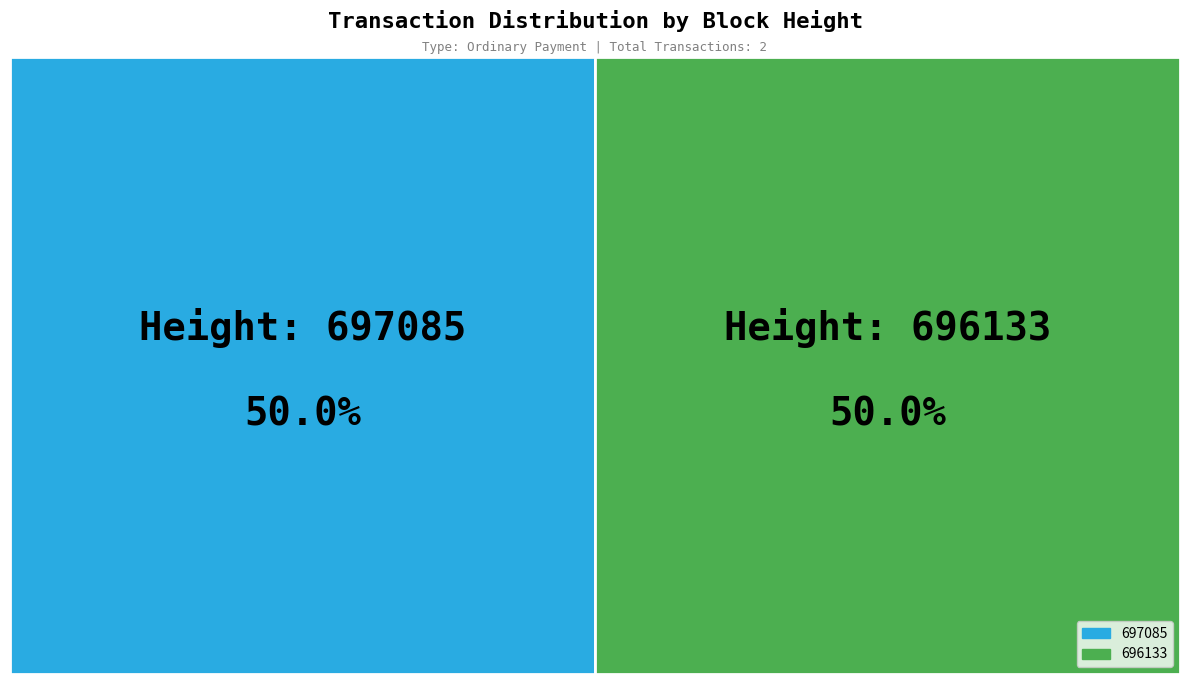

Which has a higher value, 697085 or 696133?

696133